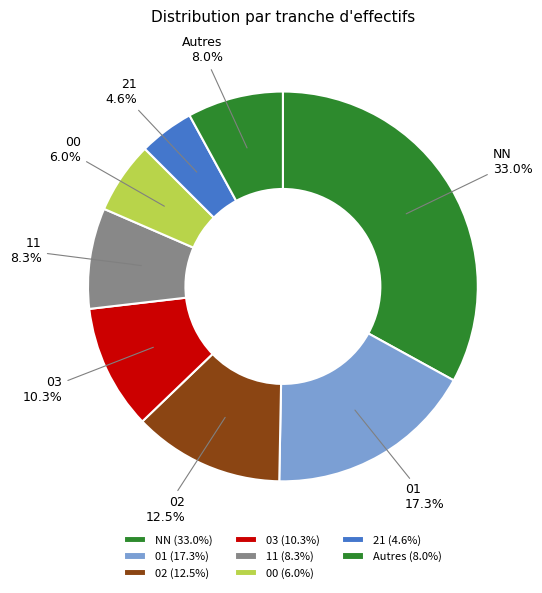

Combined, do 02 and NN account for over 50%?

No